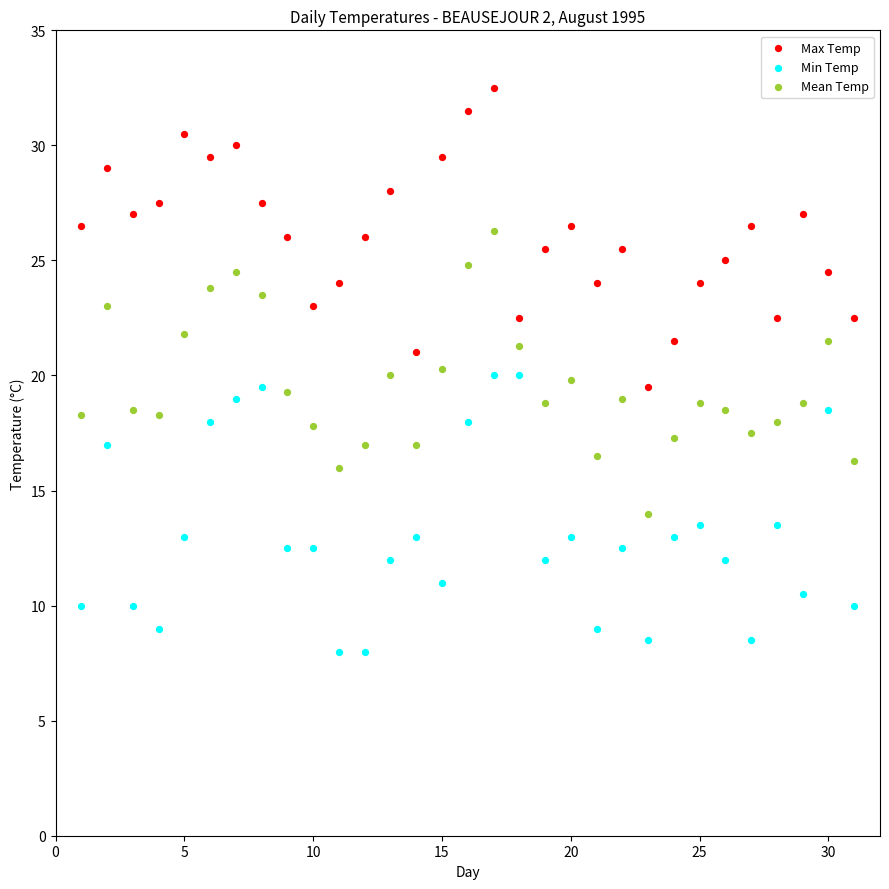

Across all data points, what is the range of X values (max minus min)?

30.0